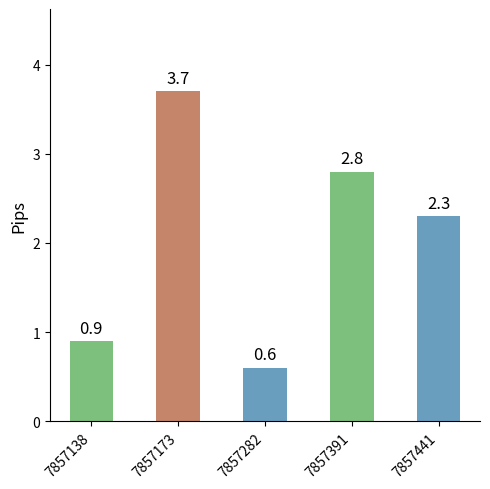

Reading left to right, list all the values displayed in this chart.

0.9	3.7	0.6	2.8	2.3